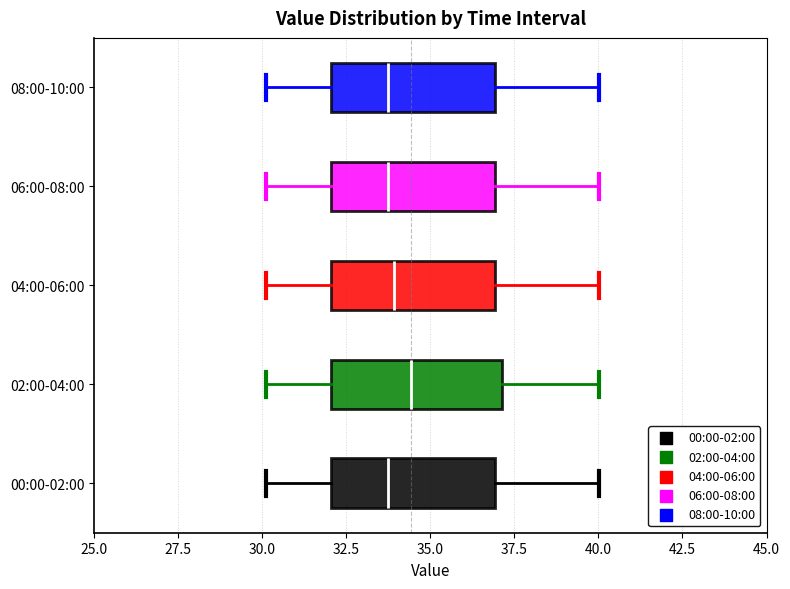

Reading bottom to top, read every box against the x-axis: the position of its median line, the range the box covers, and the ends of its whiskers. The values are not printed on the chart, so give them approximately, as read against the axis.

00:00-02:00: median 34.0, box 32.0 to 37.0, whiskers 30.0 to 40.0
02:00-04:00: median 34.5, box 32.0 to 37.0, whiskers 30.0 to 40.0
04:00-06:00: median 34.0, box 32.0 to 37.0, whiskers 30.0 to 40.0
06:00-08:00: median 34.0, box 32.0 to 37.0, whiskers 30.0 to 40.0
08:00-10:00: median 34.0, box 32.0 to 37.0, whiskers 30.0 to 40.0